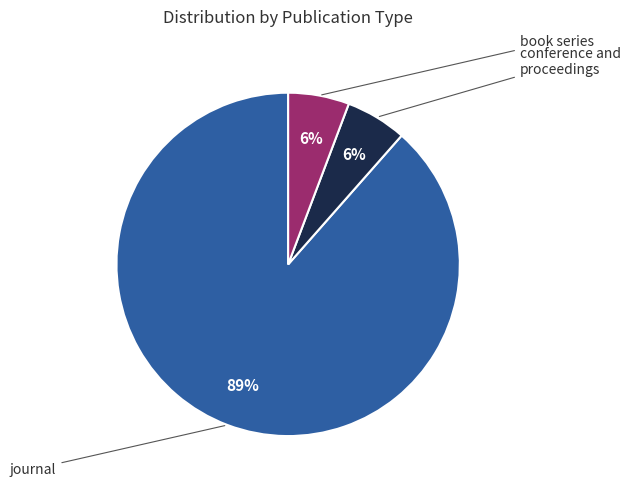

Is the sum of book series and journal greater than half?

Yes